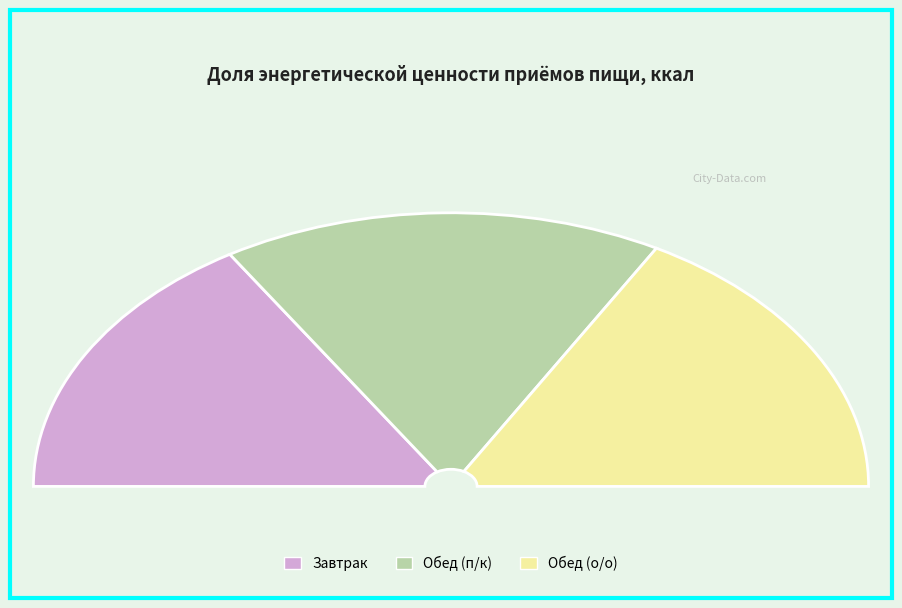

What is the largest slice in the pie chart?

Обед (п/к)